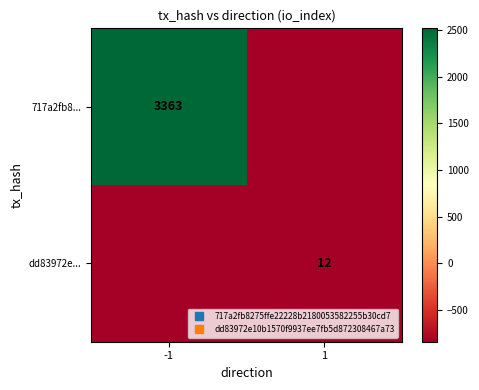

Rank the series at 1 from lowest to highest value.

717a2fb8..., dd83972e...